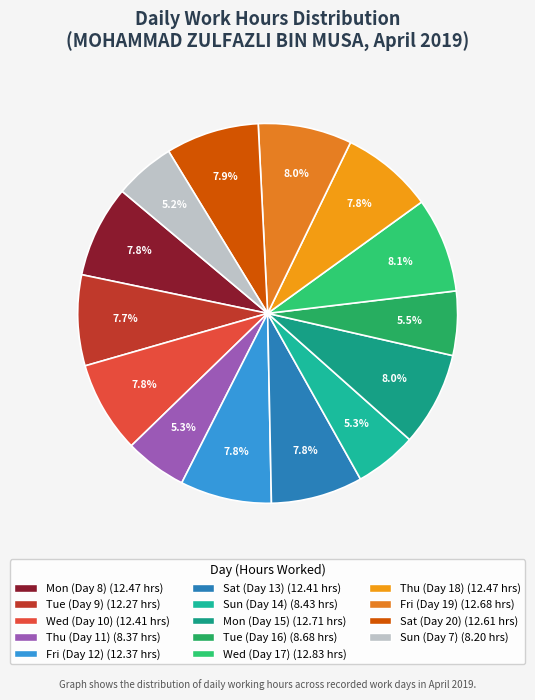

What percentage is the Sat (Day 13) slice, to the nearest percent?

8%